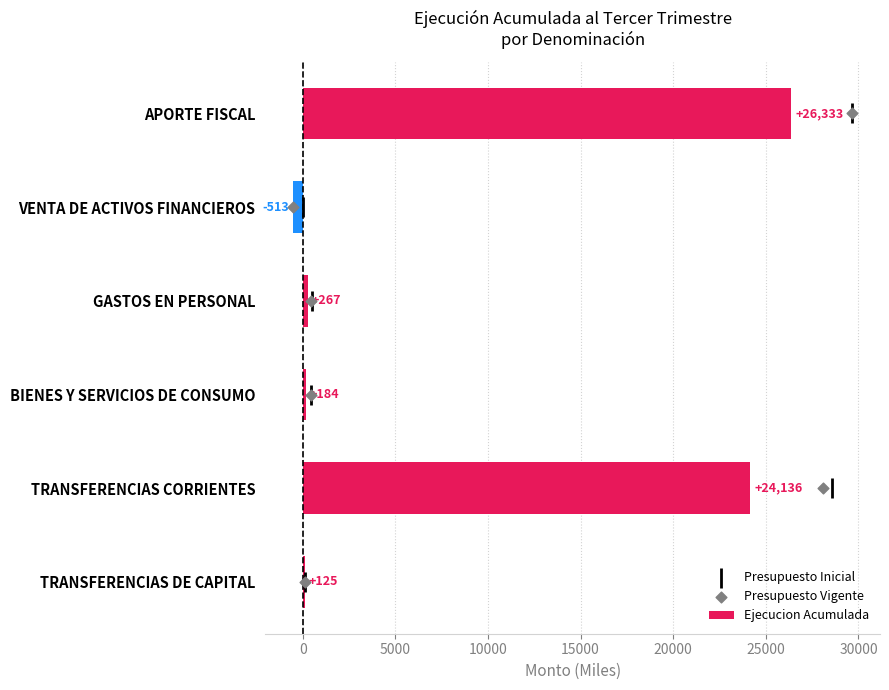

What are all the series names shown in the legend?

Ejecucion Acumulada, Presupuesto Inicial, Presupuesto Vigente